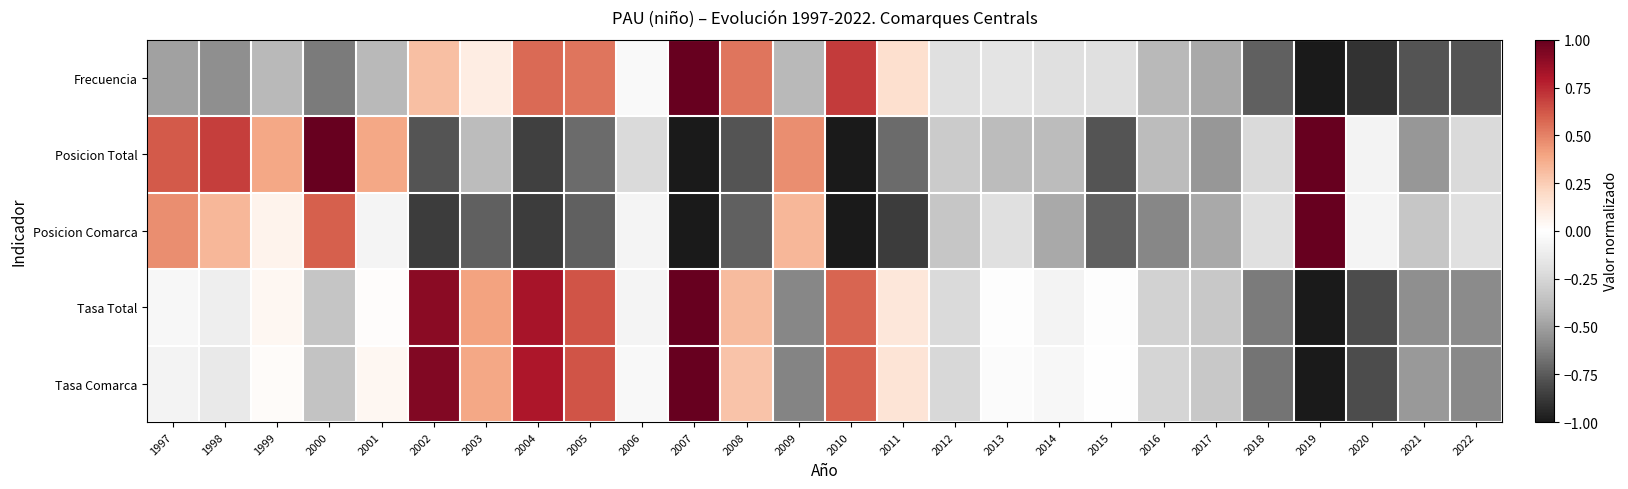

What is the total value across all series at 2009?

-0.8